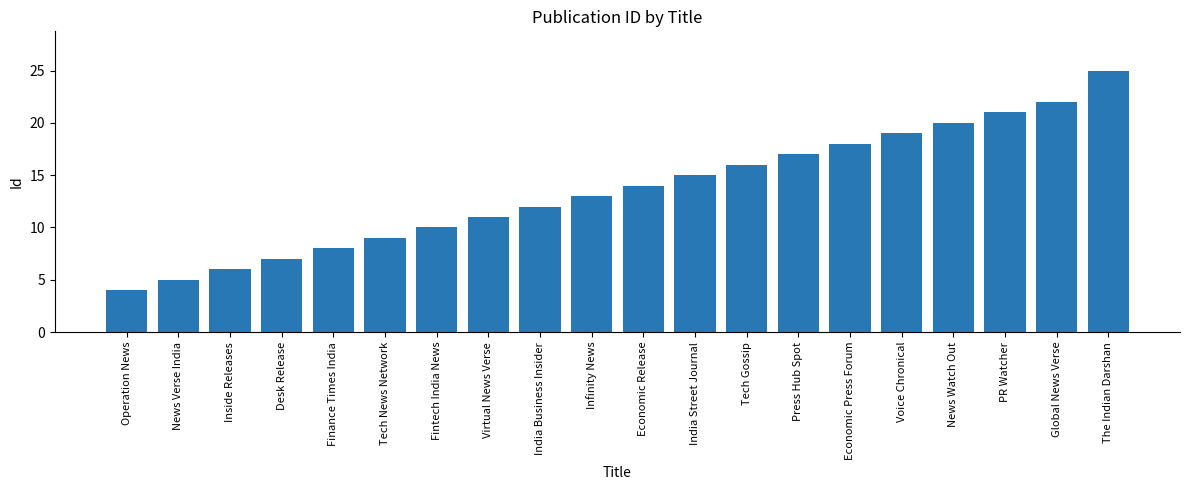

List the labels in order of value, smallest first.

Operation News, News Verse India, Inside Releases, Desk Release, Finance Times India, Tech News Network, Fintech India News, Virtual News Verse, India Business Insider, Infinity News, Economic Release, India Street Journal, Tech Gossip, Press Hub Spot, Economic Press Forum, Voice Chronical, News Watch Out, PR Watcher, Global News Verse, The Indian Darshan